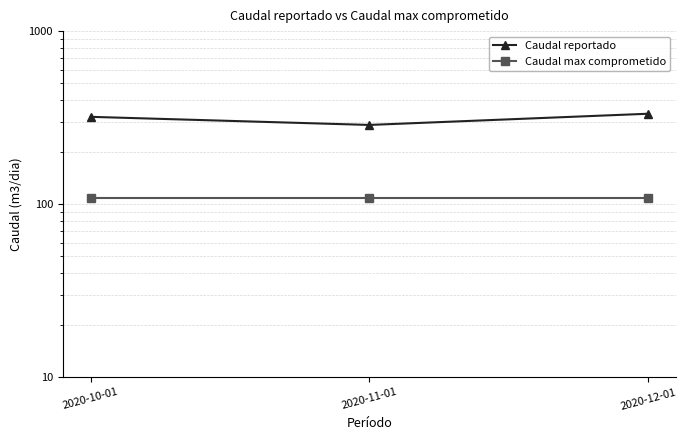

Which series has the widest spread of values?

Caudal reportado